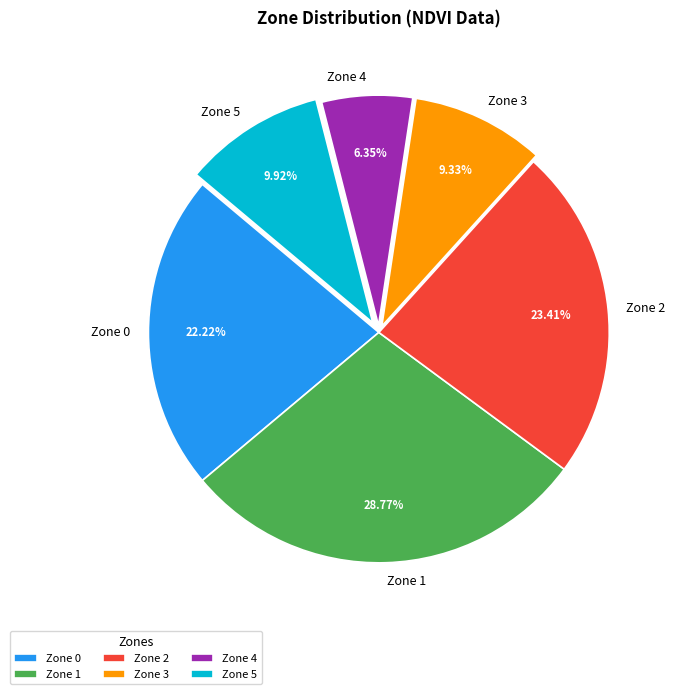

What percentage is the Zone 3 slice, to the nearest percent?

9%